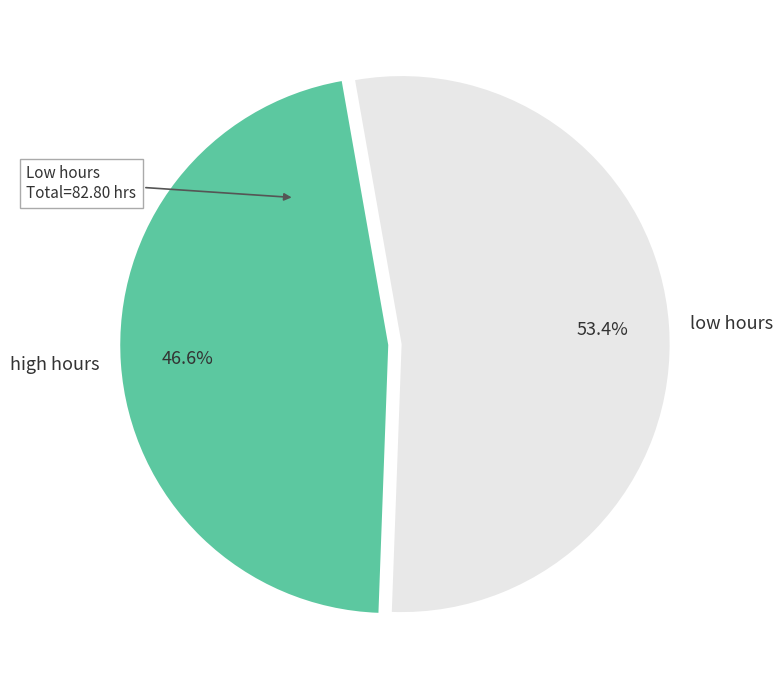

What is the ratio of the value at high hours to the value at low hours?

0.9